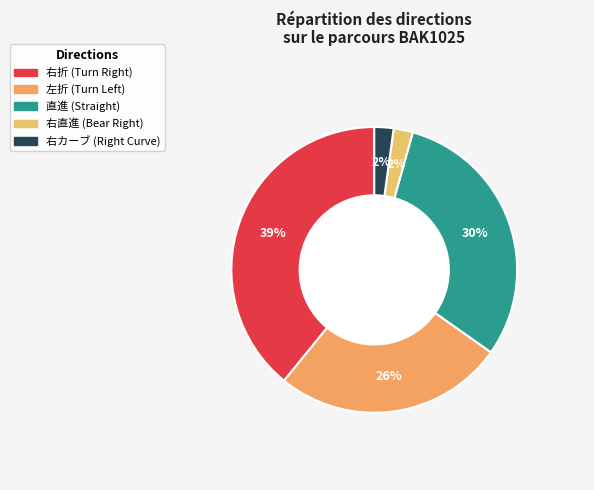

Count the number of slices in the pie.

5